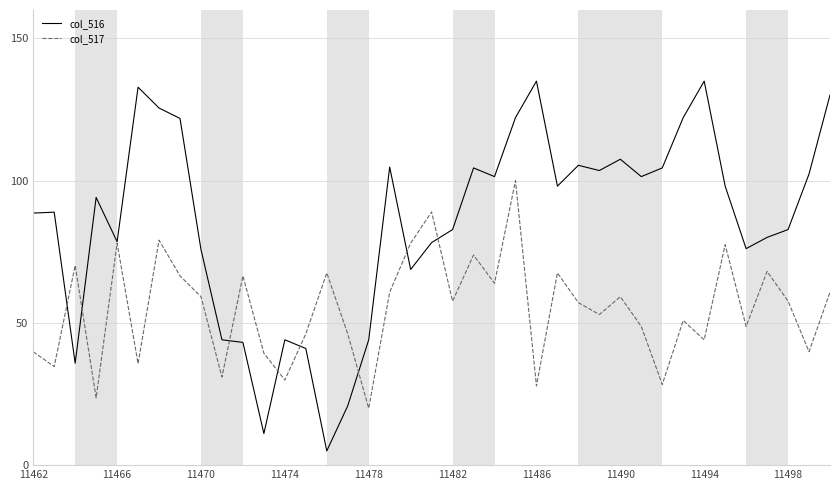

Which series has the largest total across all categories?

col_516